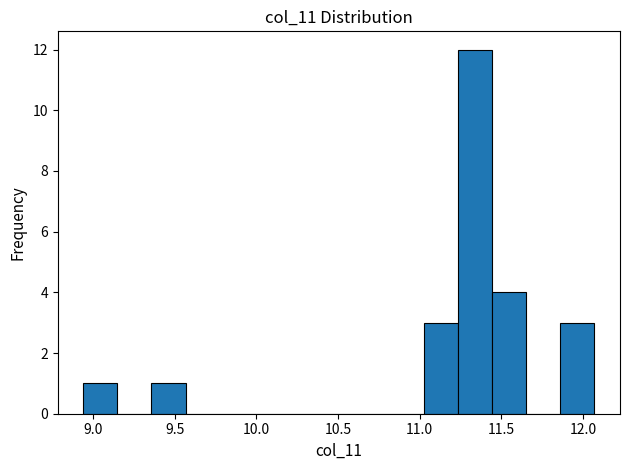

Reading left to right, list every bar in this chart as the range it spans on the x-axis followed by its height. Neither the bar edges nor the heights are printed on the chart, so give them approximately, as read against the axes.

8.95 to 9.15: 1
9.15 to 9.35: 0
9.35 to 9.55: 1
9.55 to 9.75: 0
9.75 to 10.00: 0
10.00 to 10.20: 0
10.20 to 10.40: 0
10.40 to 10.60: 0
10.60 to 10.80: 0
10.80 to 11.05: 0
11.05 to 11.25: 3
11.25 to 11.45: 12
11.45 to 11.65: 4
11.65 to 11.85: 0
11.85 to 12.05: 3